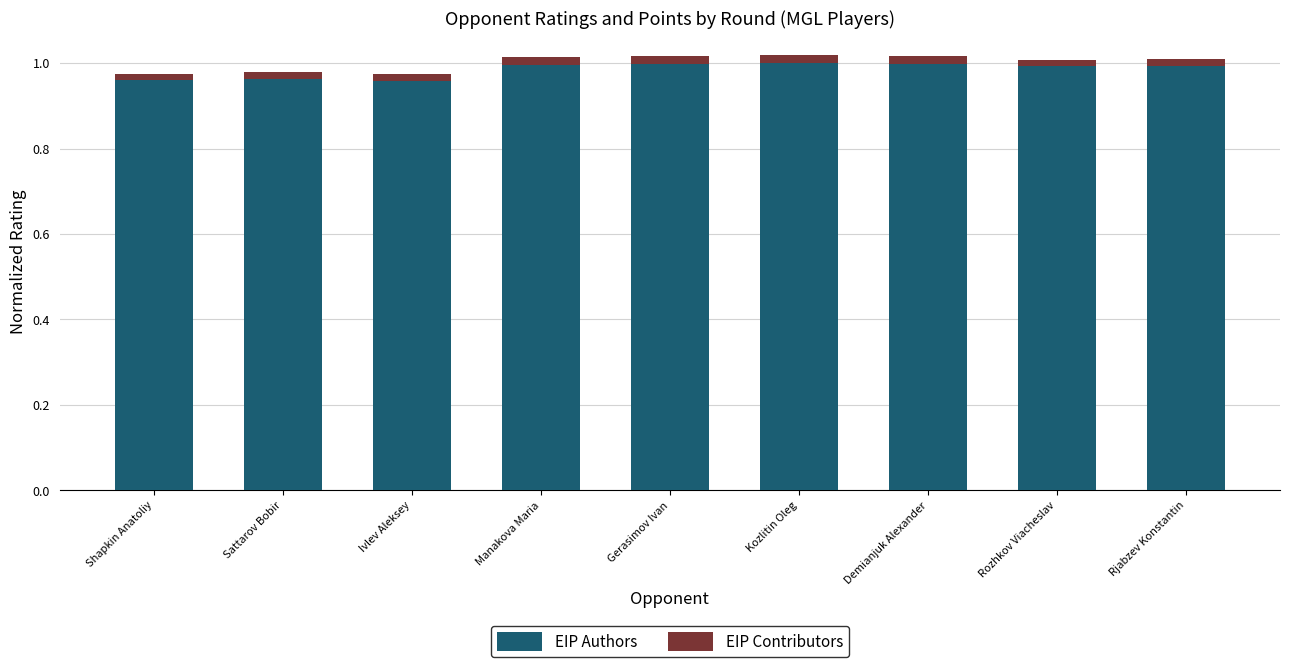

Is it true that EIP Authors equals 0.5 at Sattarov Bobir?

False